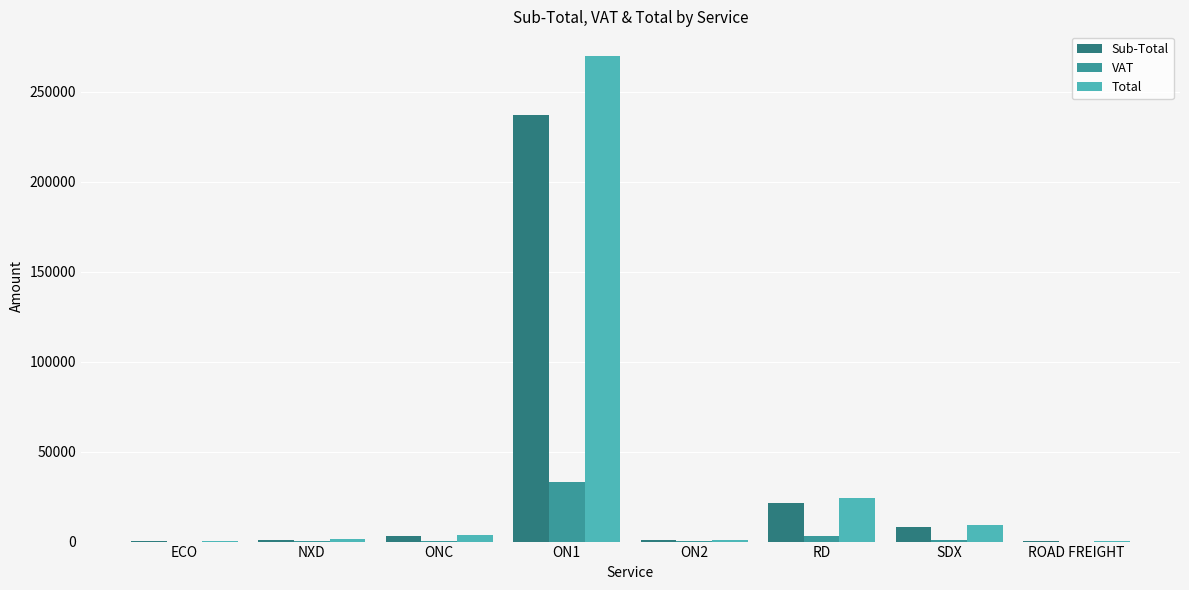

What is the spread (max minus min) of values at ON1?

236903.6